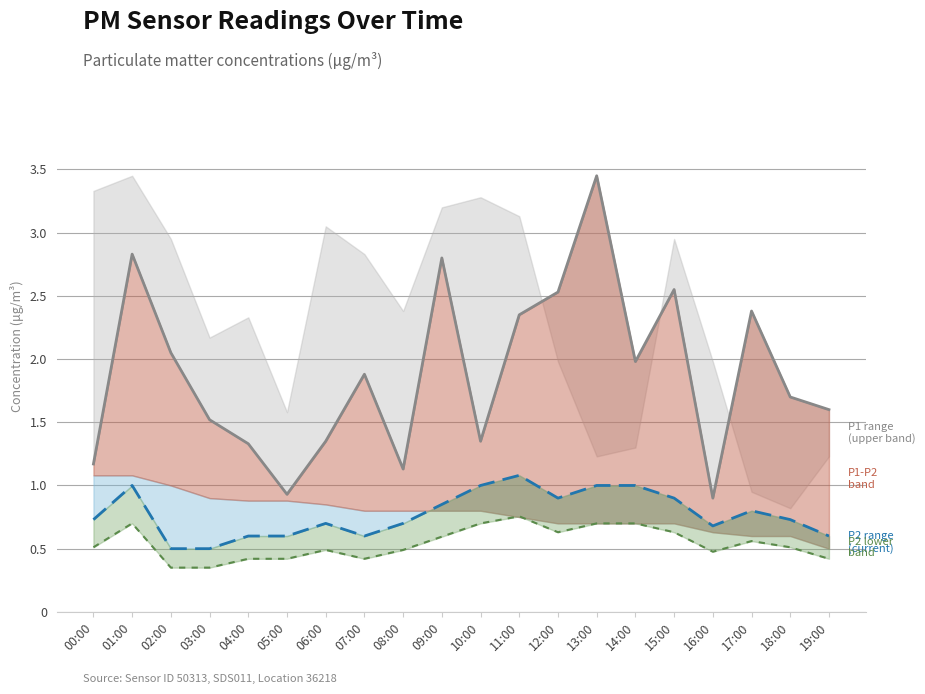

At which category does P1 (mean) reach its first local valley?

05:00